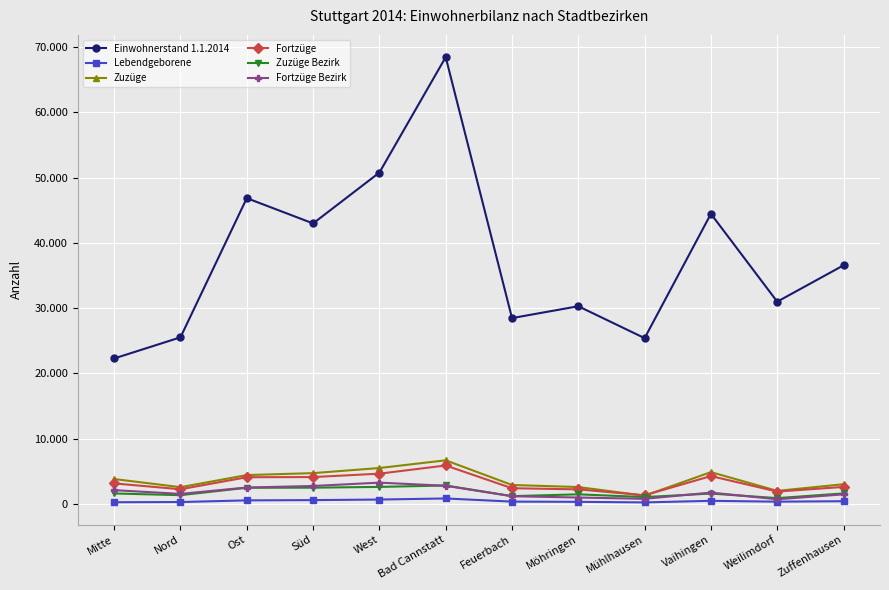

The value of Zuzüge at Vaihingen is 1708. True or false?

False